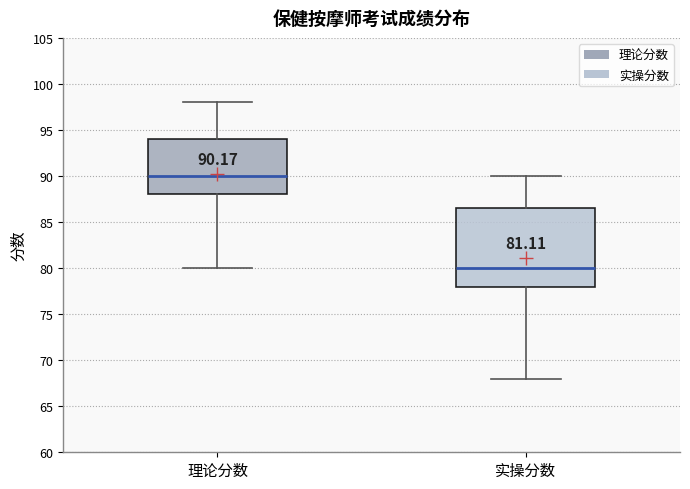

Which box's median line is the lowest?

实操分数